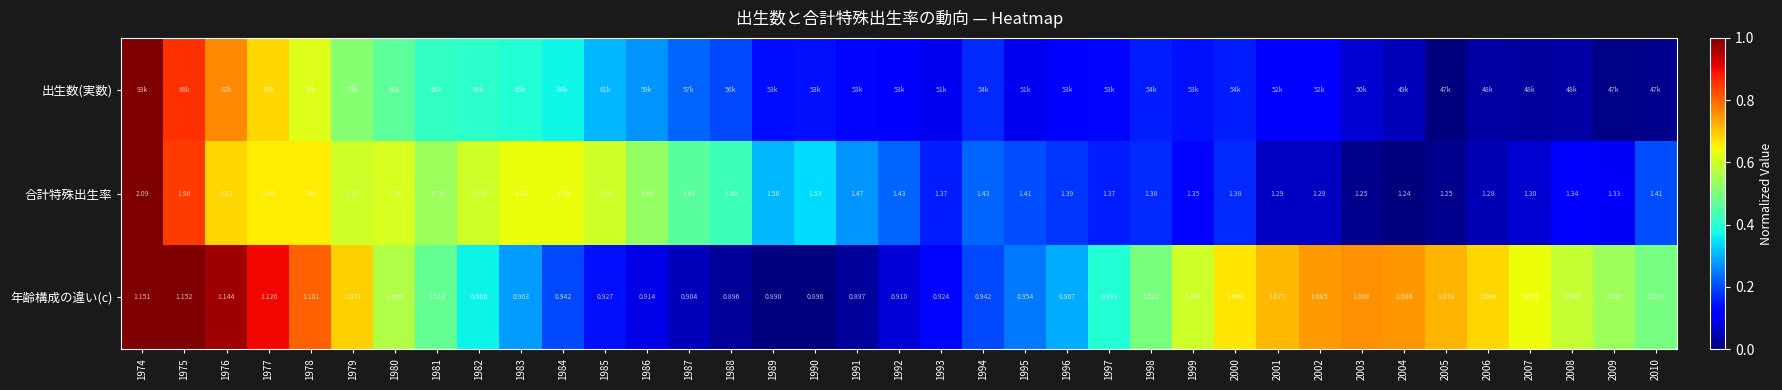

At 1985, list the series in order from smallest to largest.

年齢構成の違い(c), 出生数(実数), 合計特殊出生率